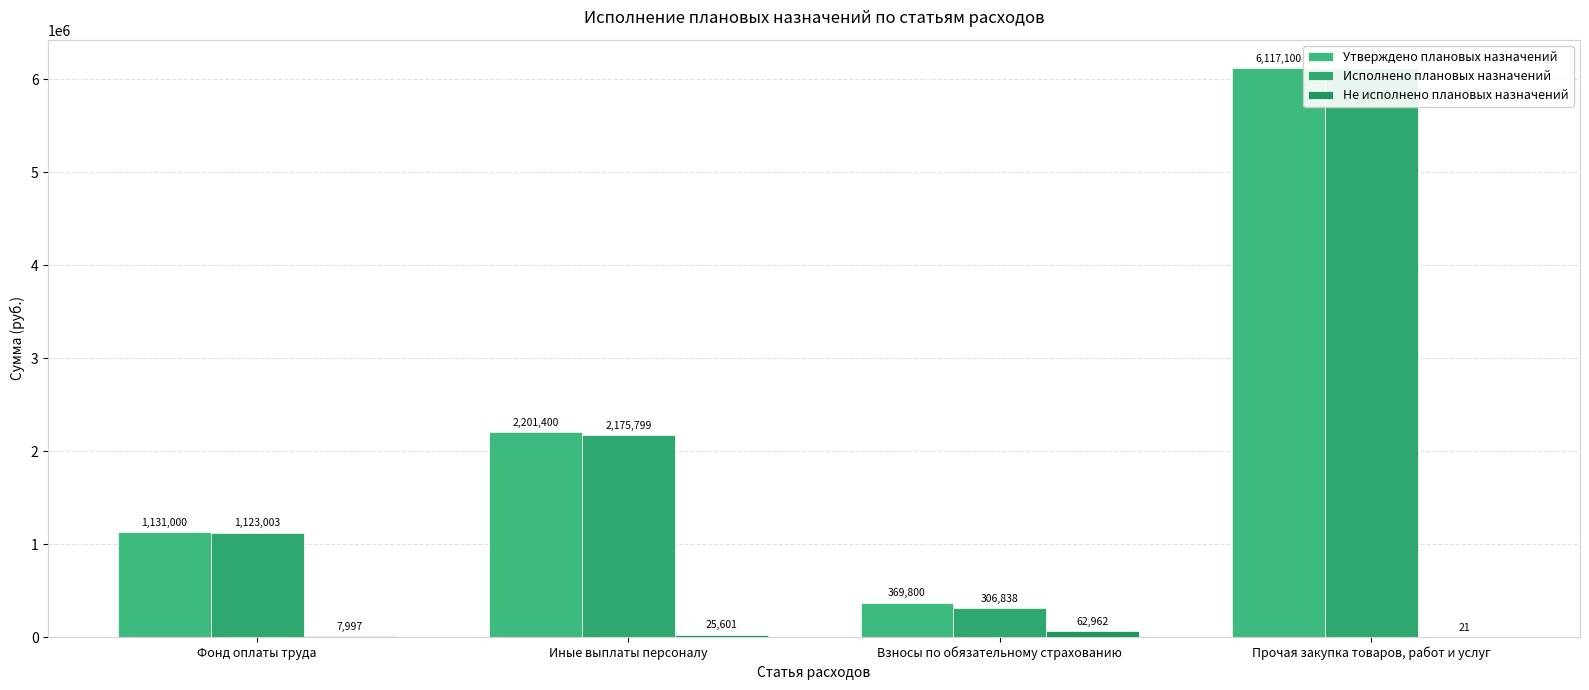

Reading right to left, what are all the values shown in this chart?

Утверждено плановых назначений: Прочая закупка товаров, работ и услуг=6117100.0	Взносы по обязательному страхованию=369800.0	Иные выплаты персоналу=2201400.0	Фонд оплаты труда=1131000.0
Исполнено плановых назначений: Прочая закупка товаров, работ и услуг=6117078.5	Взносы по обязательному страхованию=306838.1	Иные выплаты персоналу=2175798.5	Фонд оплаты труда=1123002.6
Не исполнено плановых назначений: Прочая закупка товаров, работ и услуг=21.4	Взносы по обязательному страхованию=62961.9	Иные выплаты персоналу=25601.5	Фонд оплаты труда=7997.4